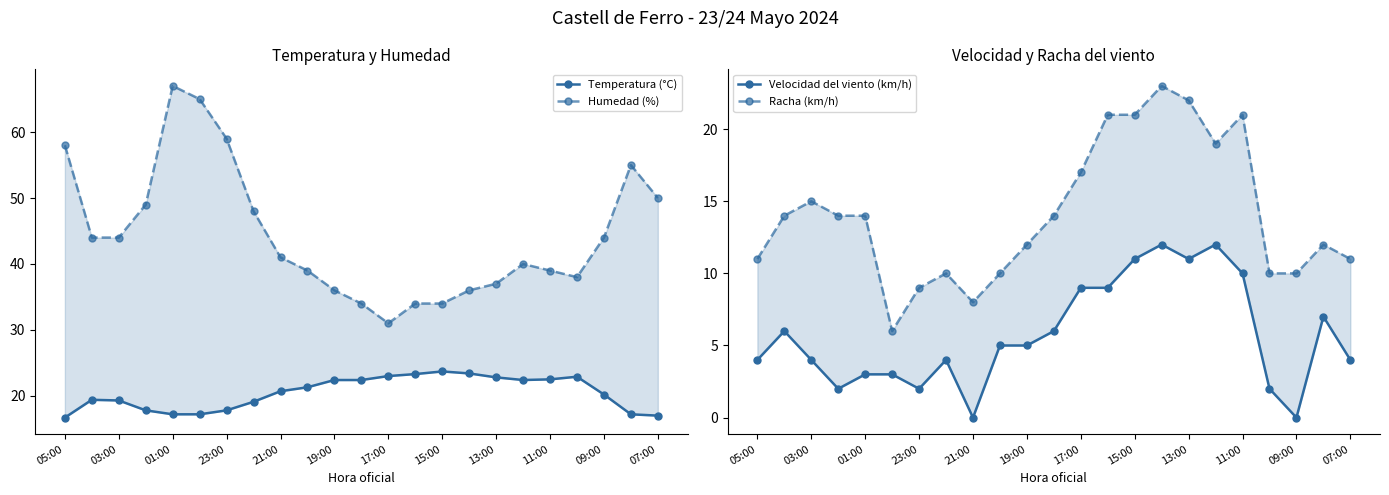

Does the chart display data point markers on the line(s)?

Yes